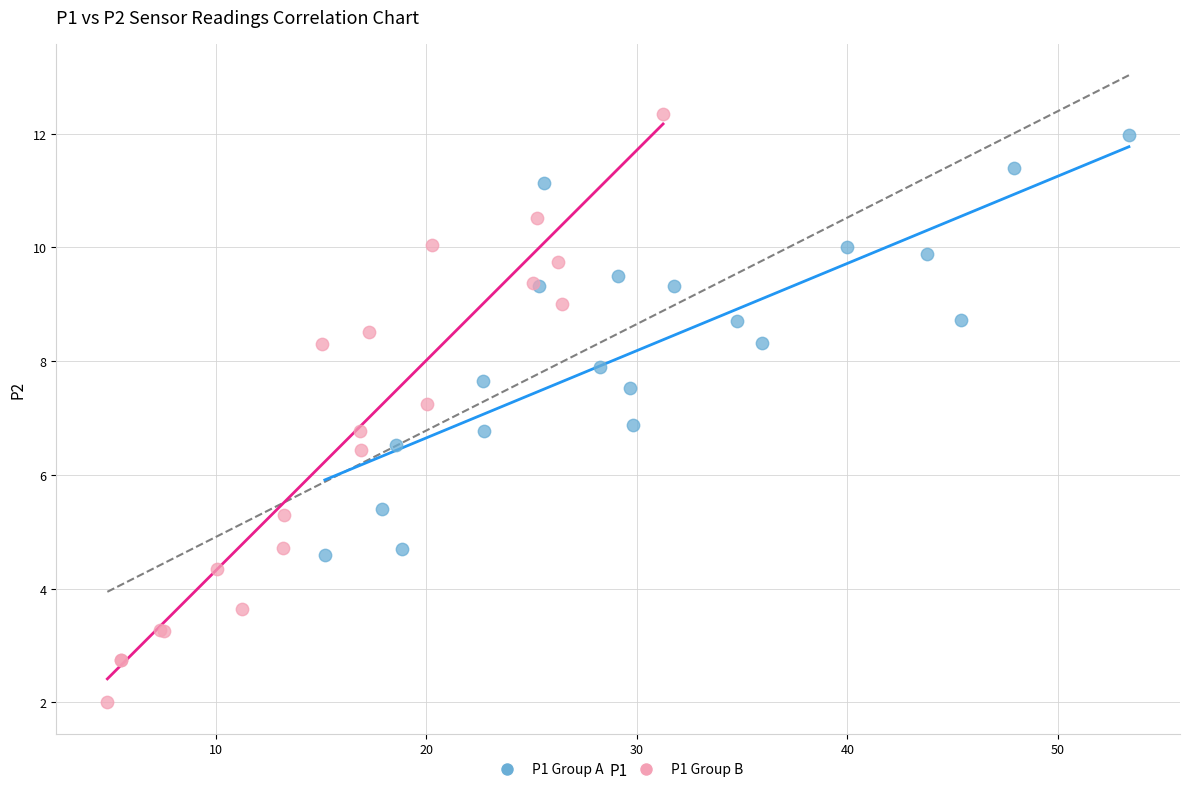

What are all the series names shown in the legend?

P1 Group A, P1 Group B